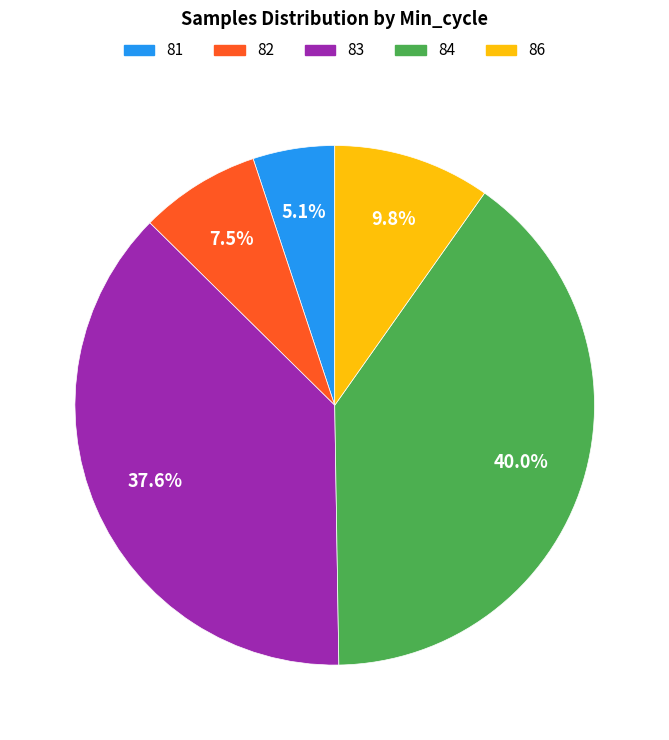

Rank the categories by value from lowest to highest.

81, 82, 86, 83, 84